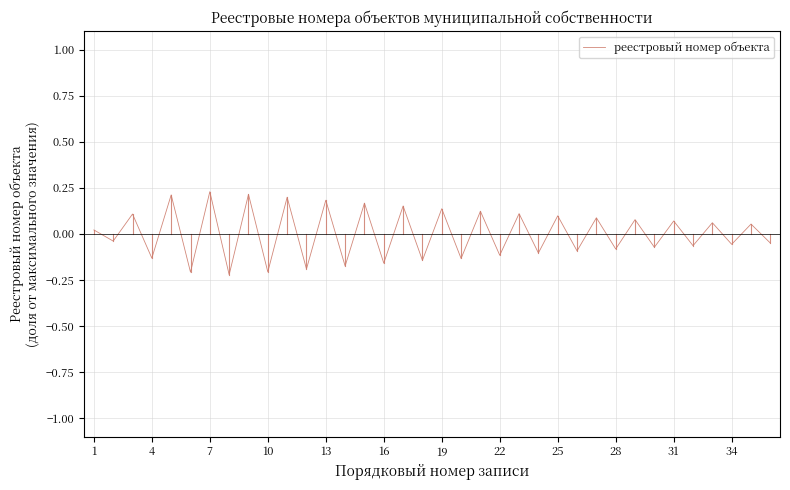

True or false: the data has more than 2 interior local peaks.

True